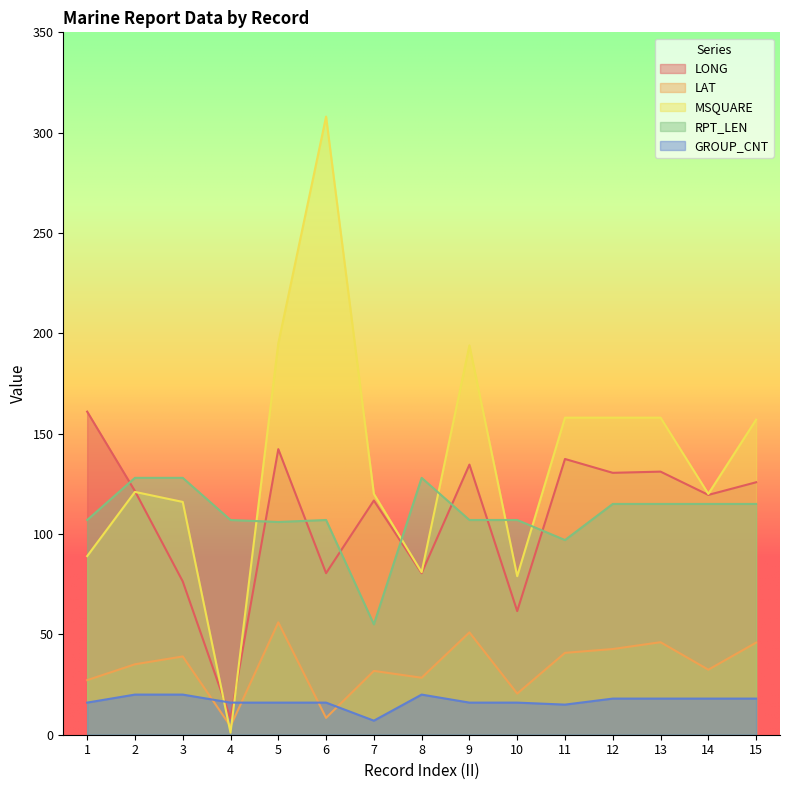

Reading left to right, transcribe all the data shown in this chart.

LONG: 161.0	121.4	76.4	8.2	142.3	80.5	116.7	80.5	134.6	61.6	137.4	130.5	131.1	119.5	125.8
LAT: 27.2	35.1	39.0	4.2	56.0	8.4	31.8	28.4	51.0	20.5	40.8	42.7	46.1	32.4	45.9
MSQUARE: 89.0	121.0	116.0	1.0	195.0	308.0	120.0	81.0	194.0	79.0	158.0	158.0	158.0	120.0	157.0
RPT_LEN: 107.0	128.0	128.0	107.0	106.0	107.0	55.0	128.0	107.0	107.0	97.0	115.0	115.0	115.0	115.0
GROUP_CNT: 16.0	20.0	20.0	16.0	16.0	16.0	7.0	20.0	16.0	16.0	15.0	18.0	18.0	18.0	18.0